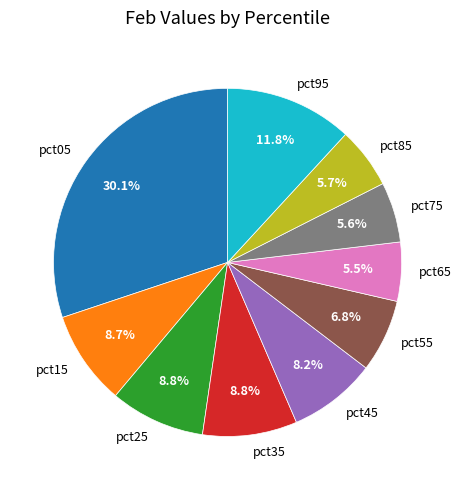

Is the sum of pct95 and pct85 greater than half?

No